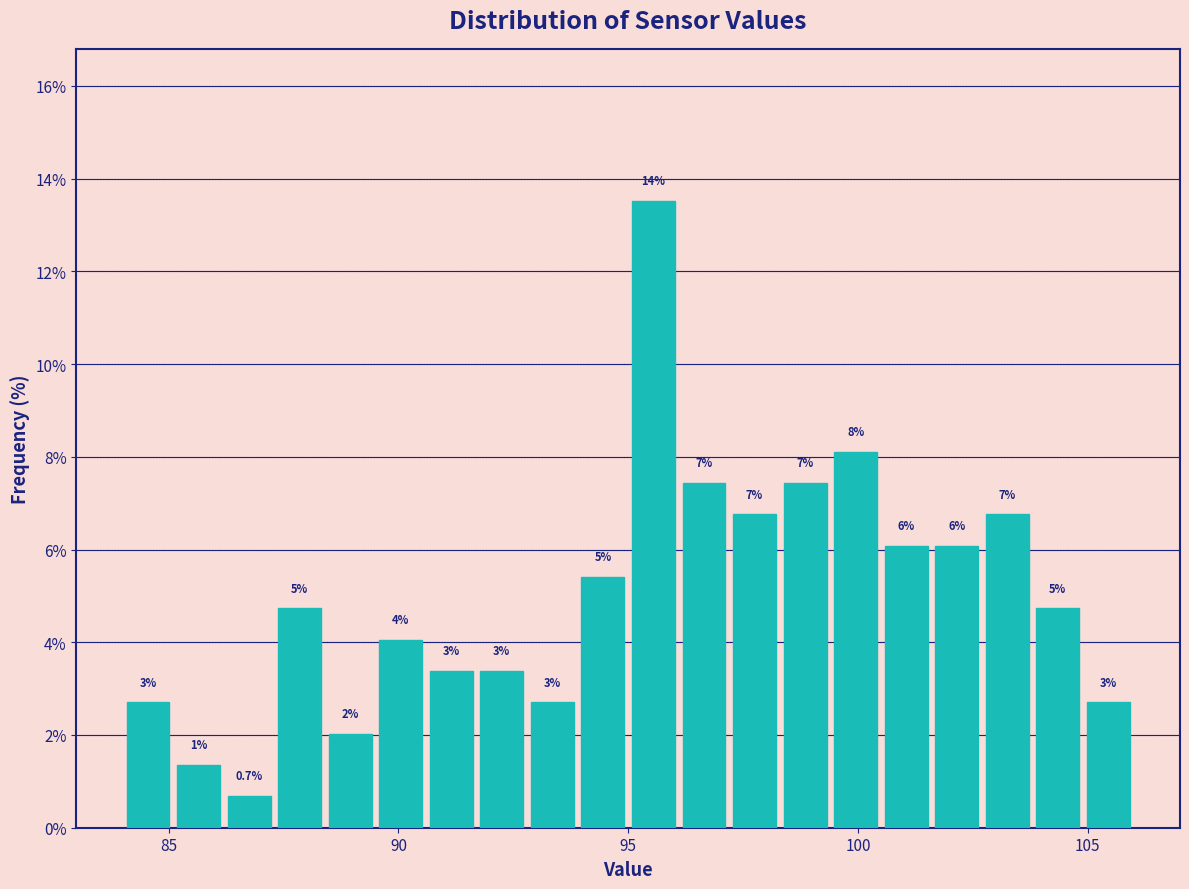

Read against the x-axis, roughly where is the centre of the tallest bar?

95.5